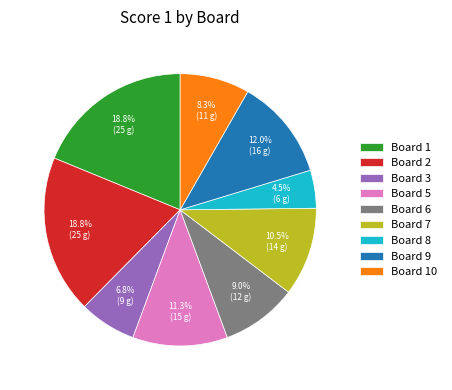

What is the total percentage of Board 6 and Board 7?

19.5%